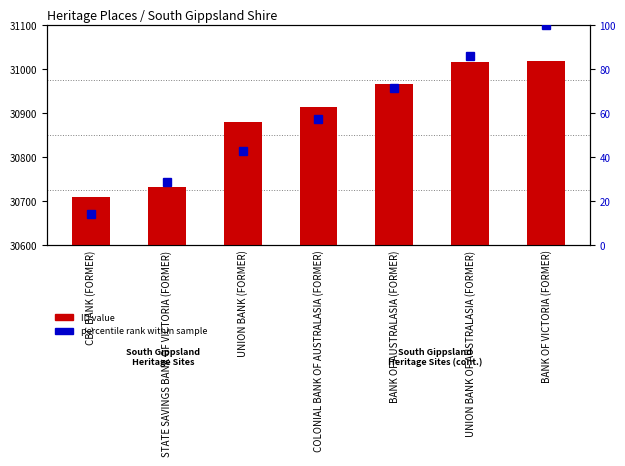

Which series changed the most between UNION BANK OF AUSTRALASIA (FORMER) and BANK OF VICTORIA (FORMER)?

percentile rank within sample